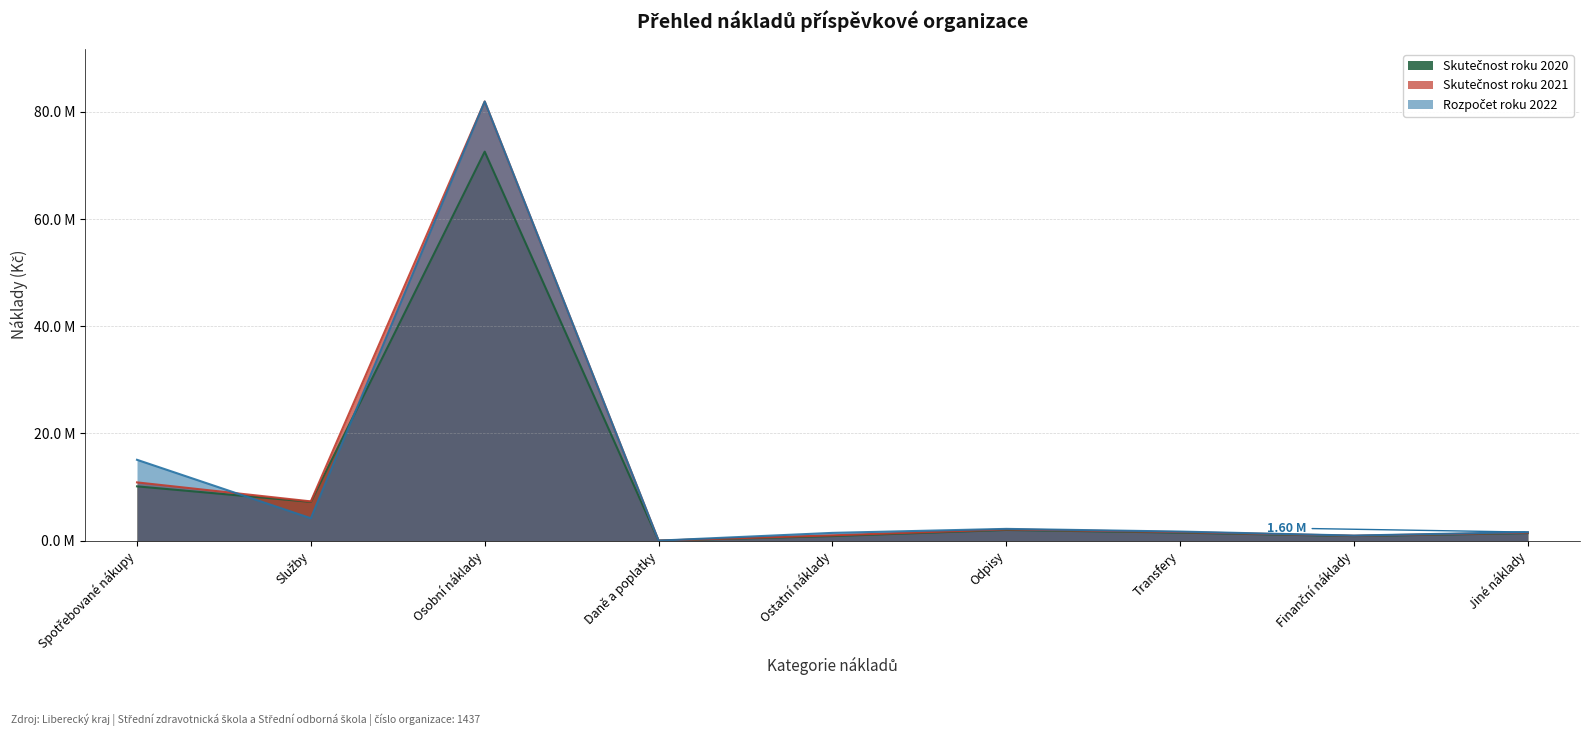

True or false: Skutečnost roku 2021 and Skutečnost roku 2020 intersect in this chart.

False